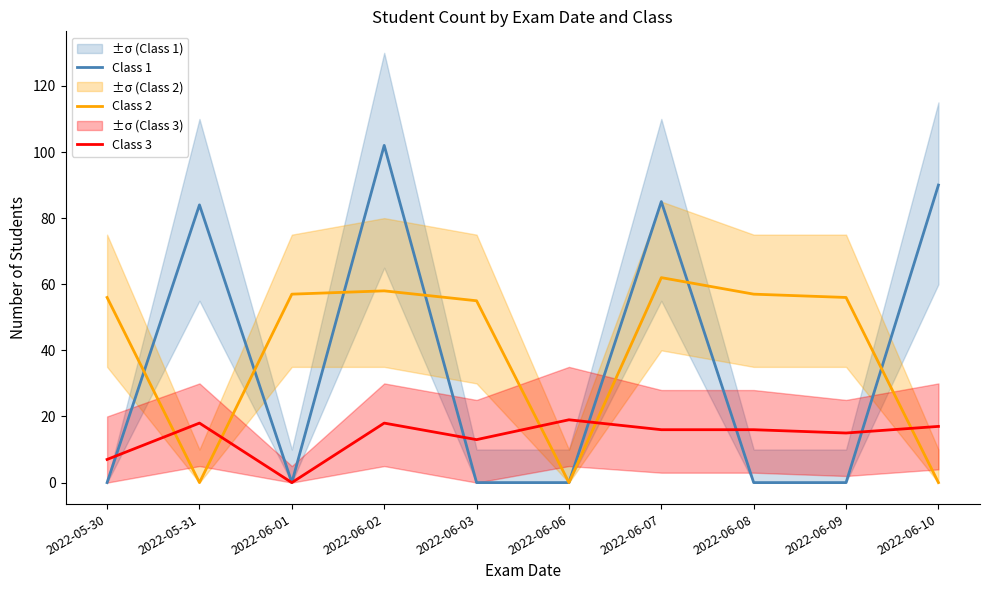

List the labels in order of Class 2 value, smallest first.

2022-05-31, 2022-06-06, 2022-06-10, 2022-06-03, 2022-05-30, 2022-06-09, 2022-06-01, 2022-06-08, 2022-06-02, 2022-06-07